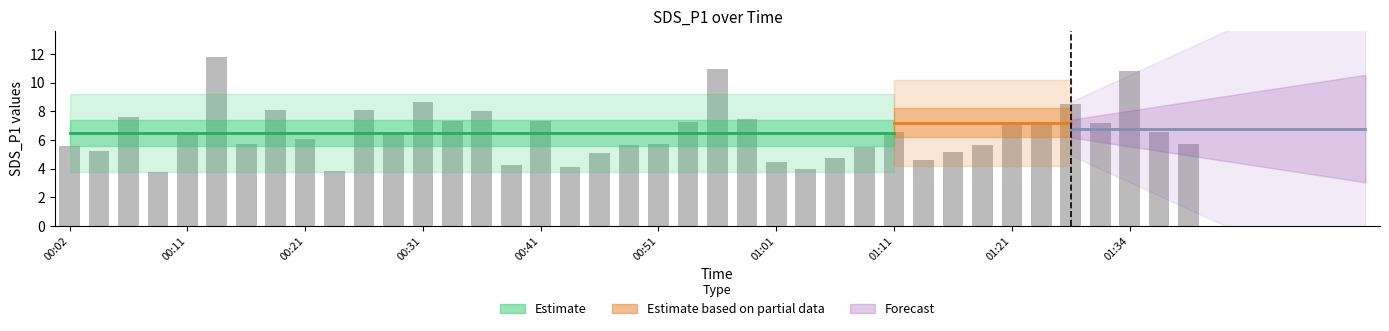

What is the average value?

6.5